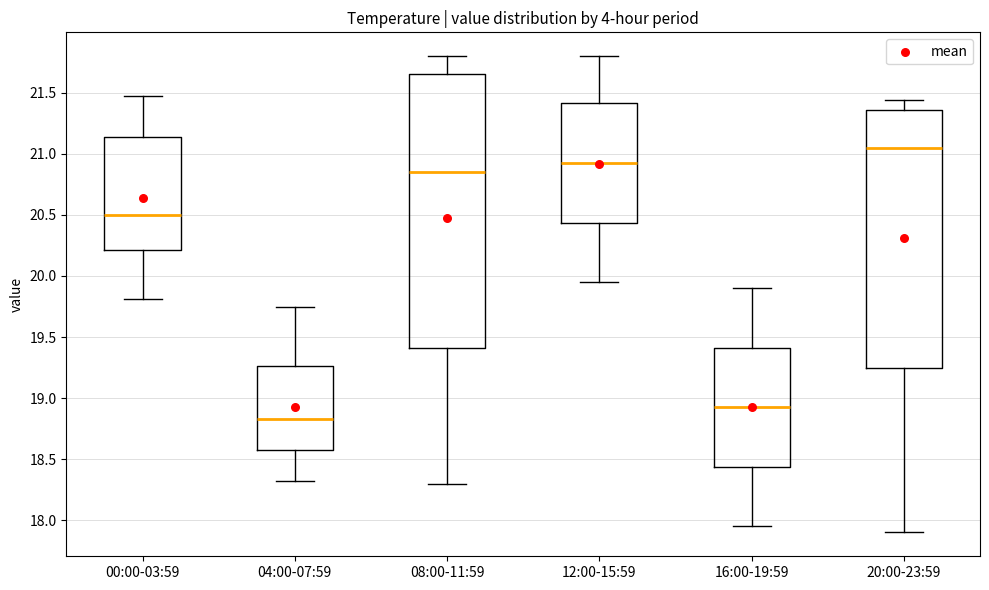

Reading left to right, read every box against the y-axis: the position of its median line, the range the box covers, and the ends of its whiskers. The values are not printed on the chart, so give them approximately, as read against the axis.

00:00-03:59: median 20.50, box 20.20 to 21.15, whiskers 19.80 to 21.45
04:00-07:59: median 18.85, box 18.55 to 19.25, whiskers 18.30 to 19.75
08:00-11:59: median 20.85, box 19.40 to 21.65, whiskers 18.30 to 21.80
12:00-15:59: median 20.95, box 20.45 to 21.40, whiskers 19.95 to 21.80
16:00-19:59: median 18.95, box 18.45 to 19.40, whiskers 17.95 to 19.90
20:00-23:59: median 21.05, box 19.25 to 21.35, whiskers 17.90 to 21.45